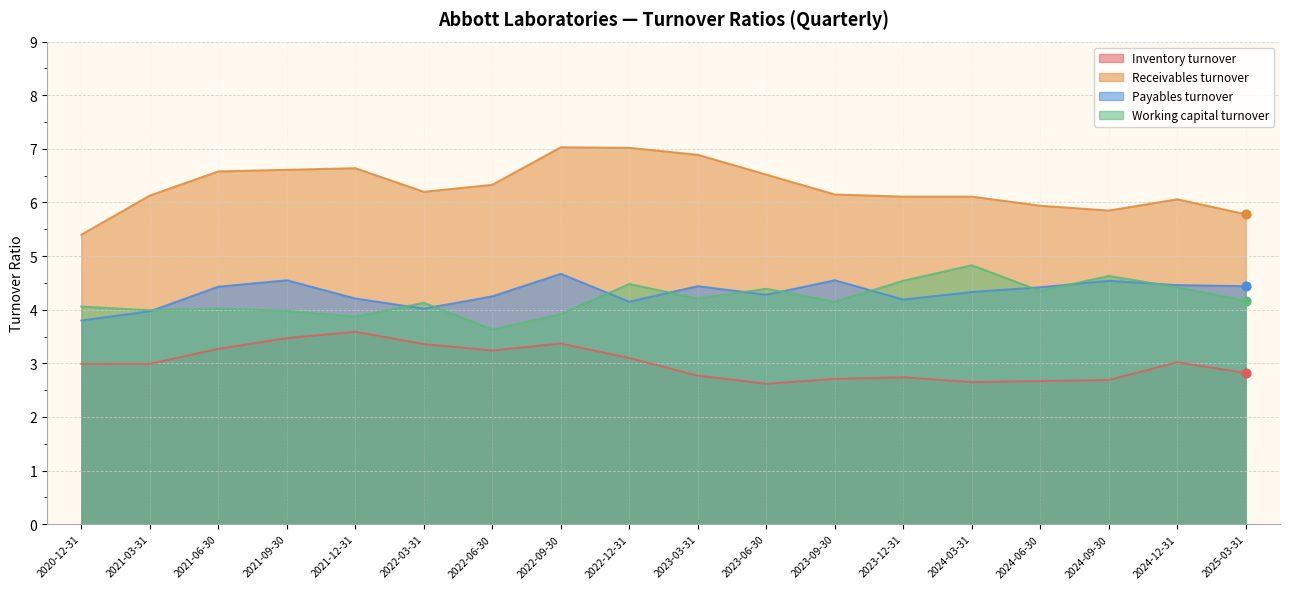

At which category is the sum across all series the highest?

2022-09-30